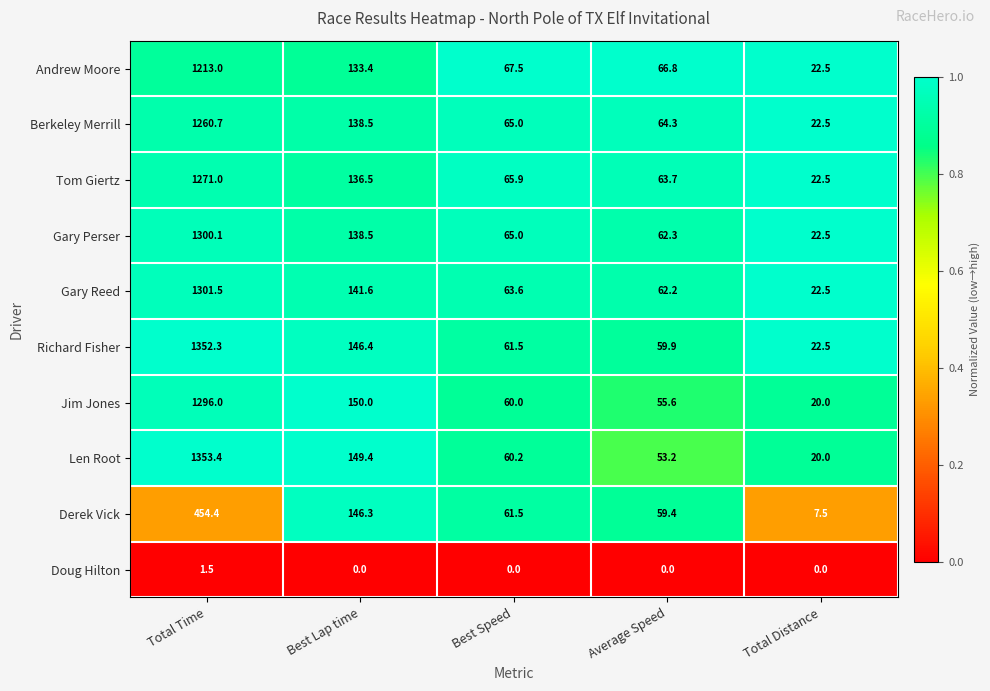

What is the total value across all series at Total Time?

10803.9